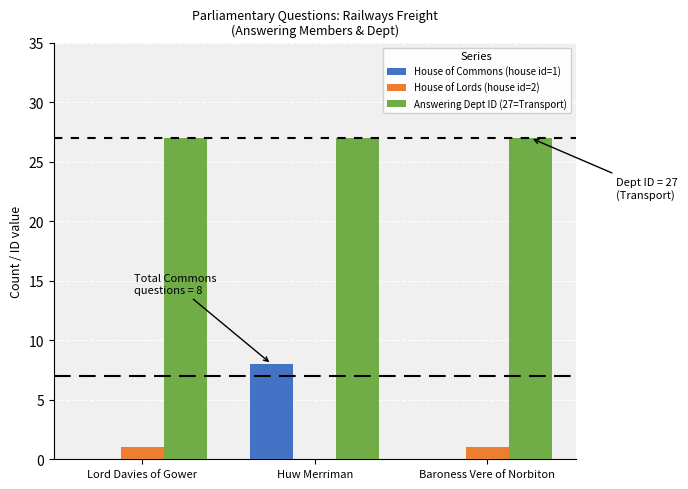

What is the spread (max minus min) of values at Baroness Vere of Norbiton?

27